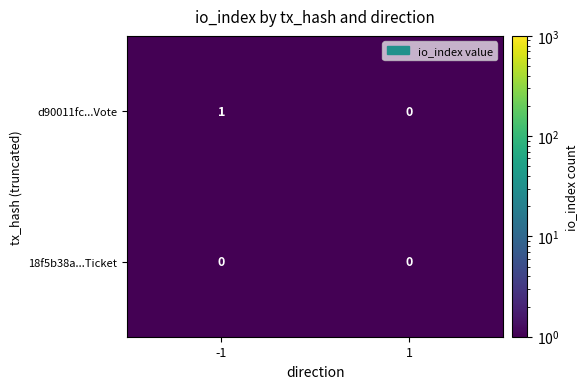

Which series has the largest total across all categories?

d90011fc...Vote